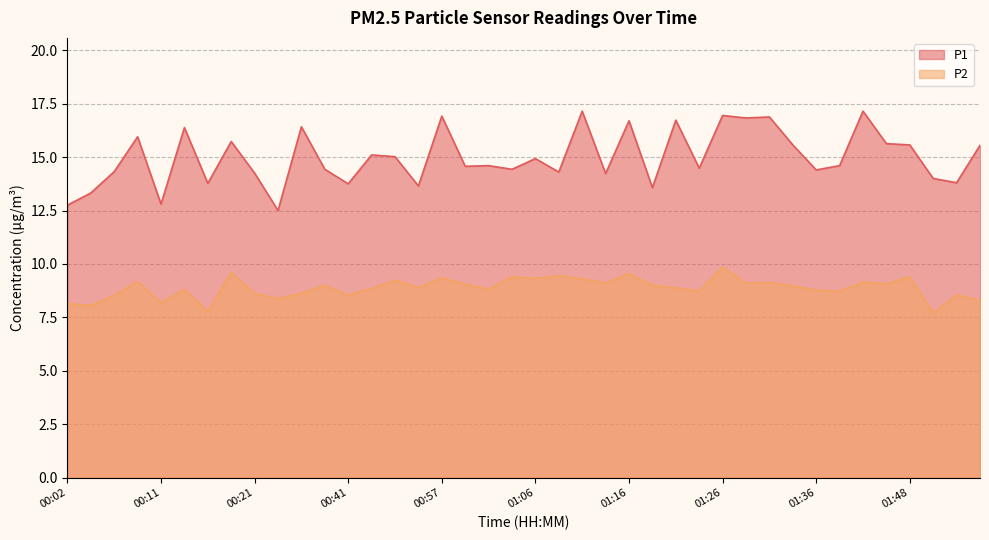

The P2 series shows 8.6 at 00:31. True or false?

True